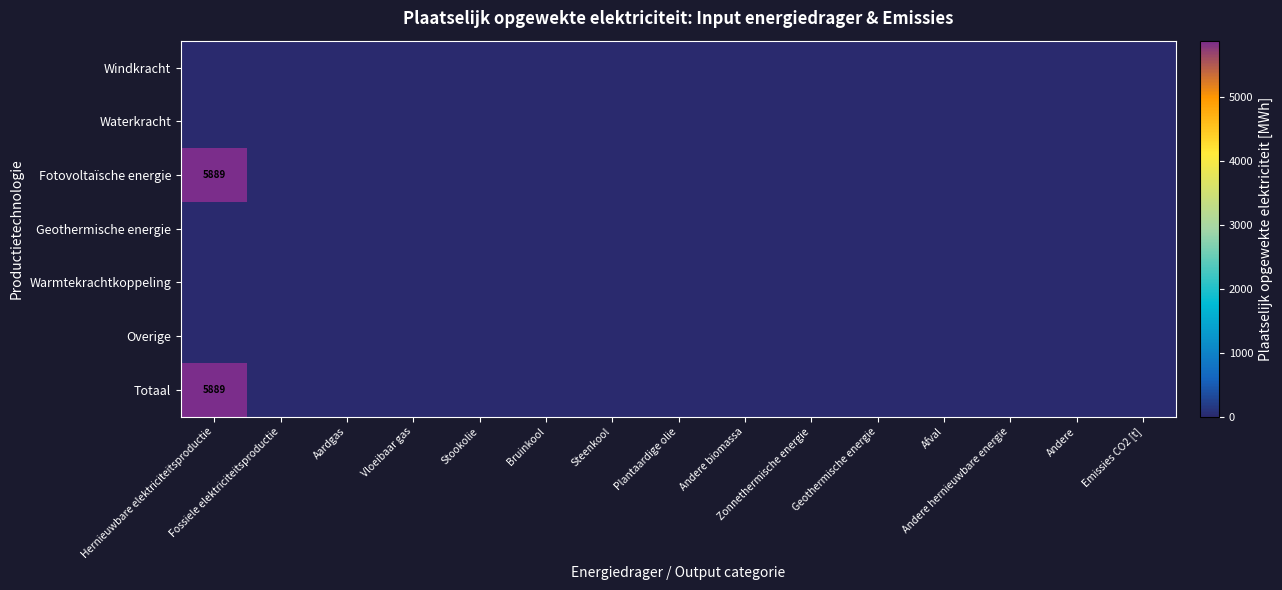

List the labels in order of Warmtekrachtkoppeling value, largest first.

Hernieuwbare elektriciteitsproductie, Fossiele elektriciteitsproductie, Aardgas, Vloeibaar gas, Stookolie, Bruinkool, Steenkool, Plantaardige olie, Andere biomassa, Zonnethermische energie, Geothermische energie, Afval, Andere hernieuwbare energie, Andere, Emissies CO2 [t]